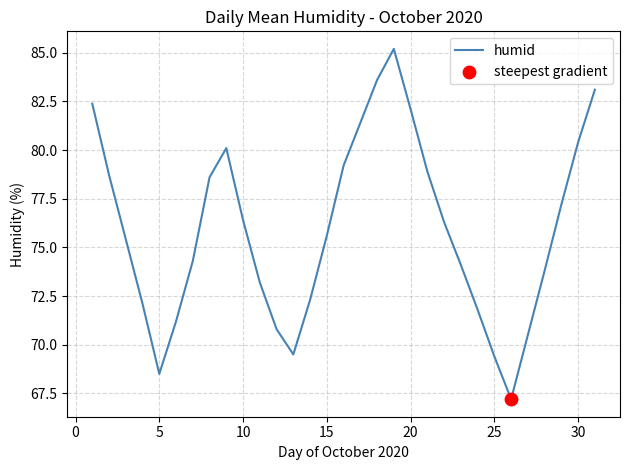

What is the difference between the maximum and minimum values?

18.0